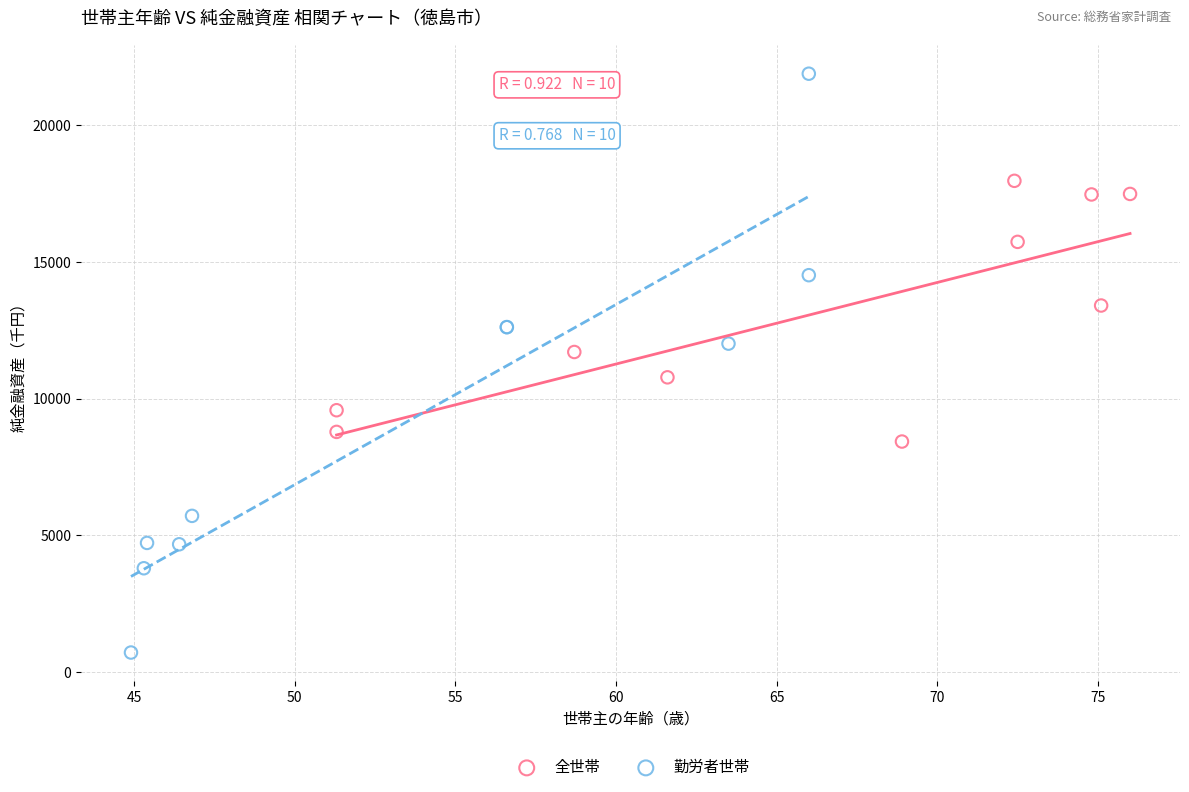

Which series reaches the maximum Y coordinate?

勤労者世帯